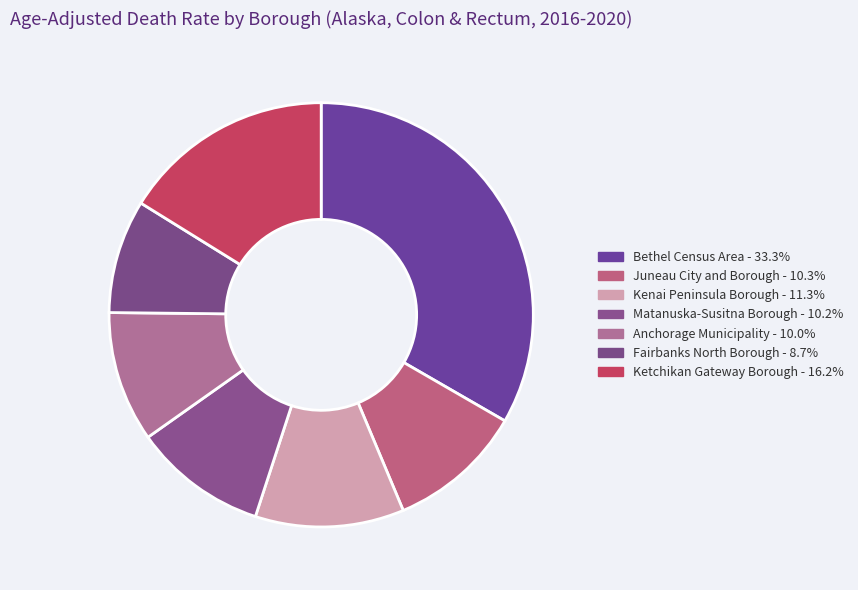

How many slices are in this pie chart?

7